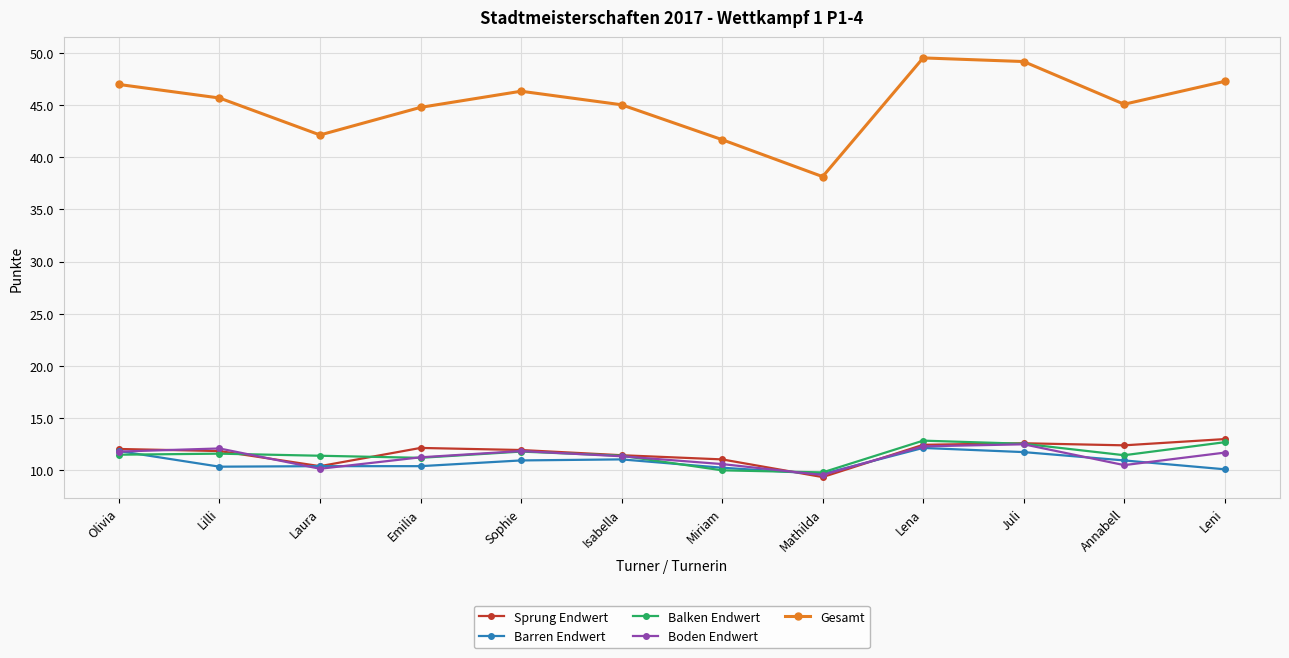

What is the label of the 4th point from the left?

Emilia